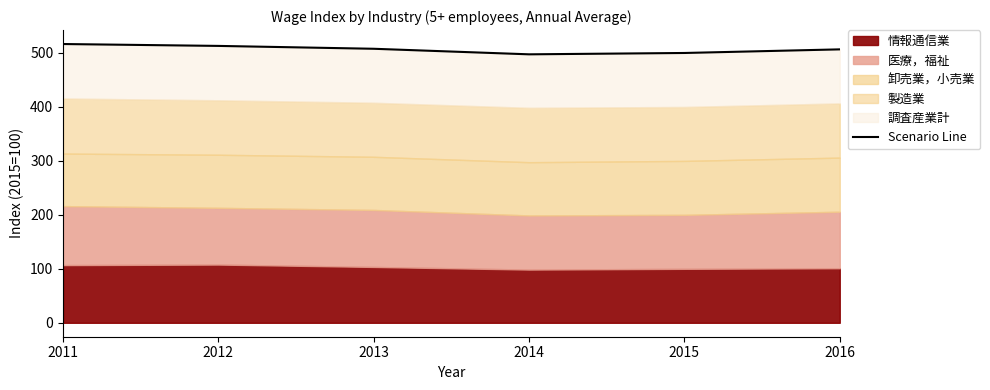

Between 2014 and 2011, which is larger?

2011